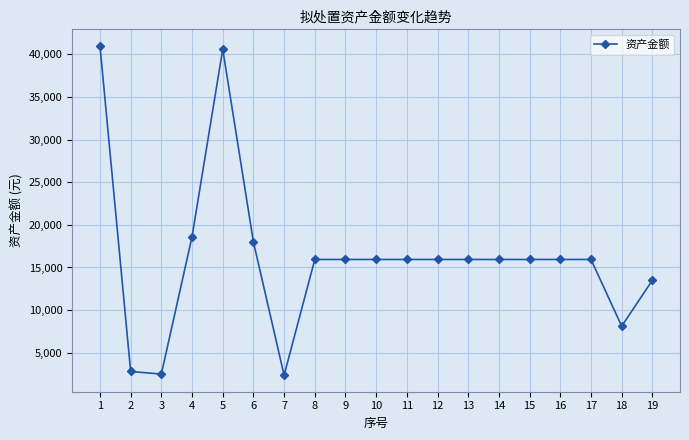

What value does the data have at 15, to the nearest 10?

15940